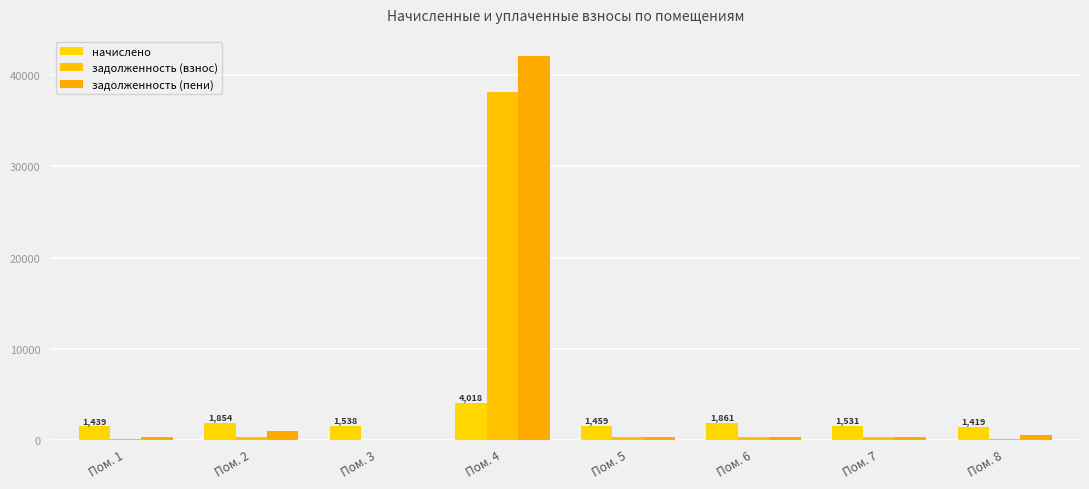

Are the bars horizontal?

No